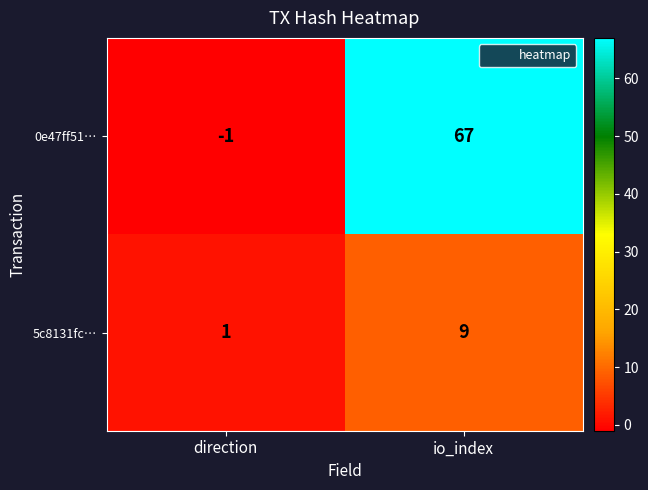

Rank the series by their average value, from lowest to highest.

5c8131fc…, 0e47ff51…